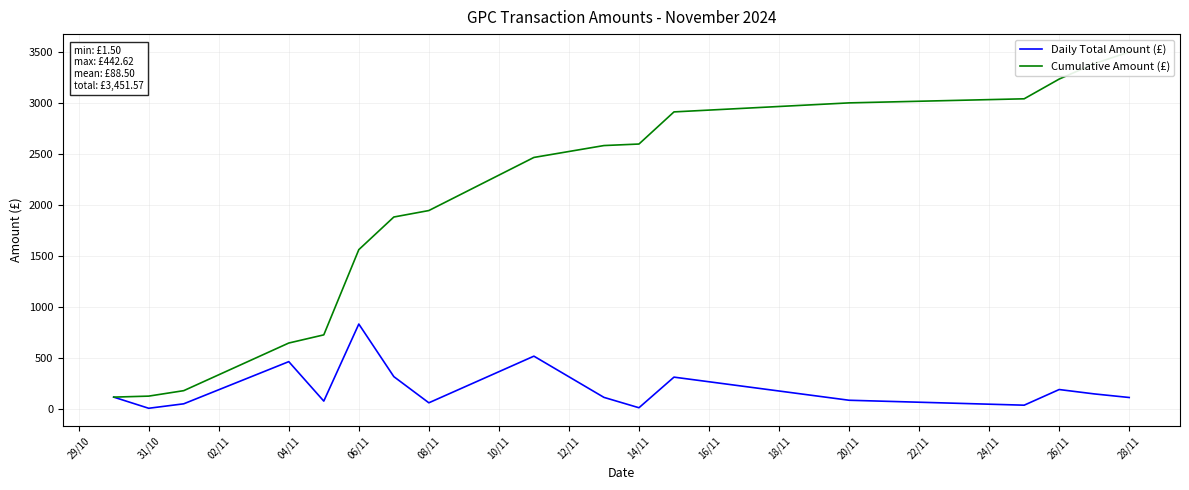

True or false: Cumulative Amount (£) has more than 2 points higher than both neighbors.

False